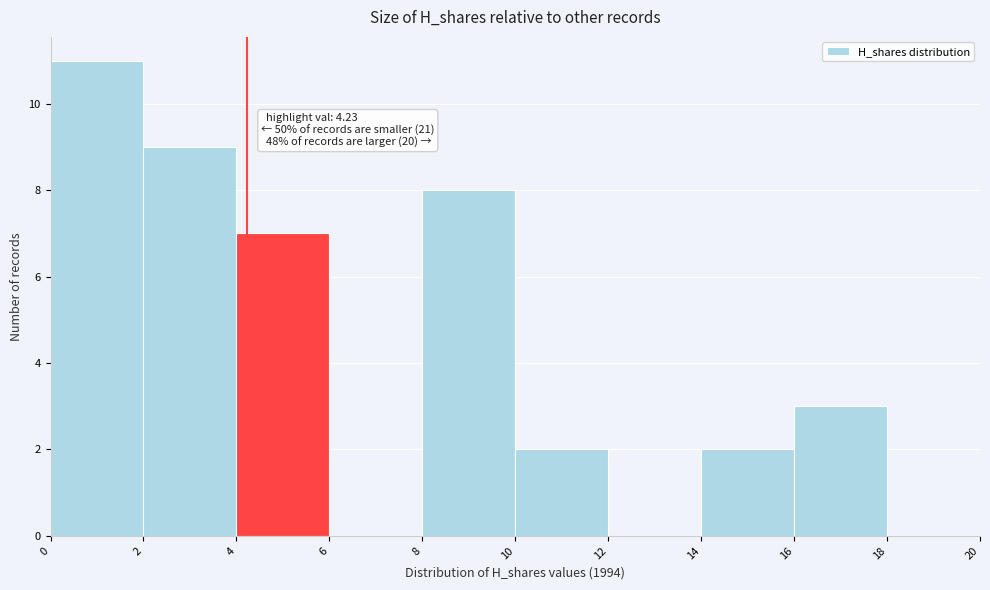

Which range on the x-axis has the tallest bar?

0 to 2